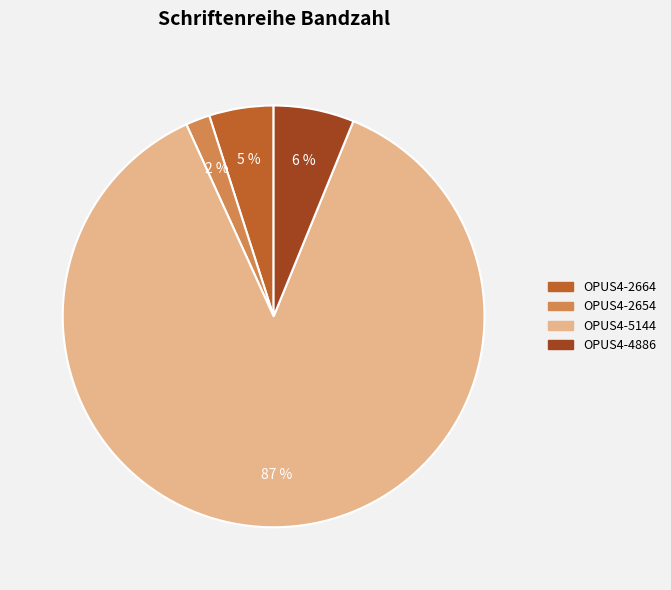

What is the largest slice in the pie chart?

OPUS4-5144